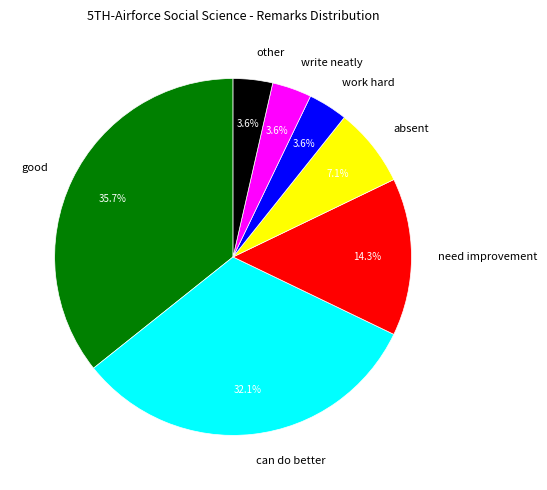

Between can do better and work hard, which is larger?

can do better